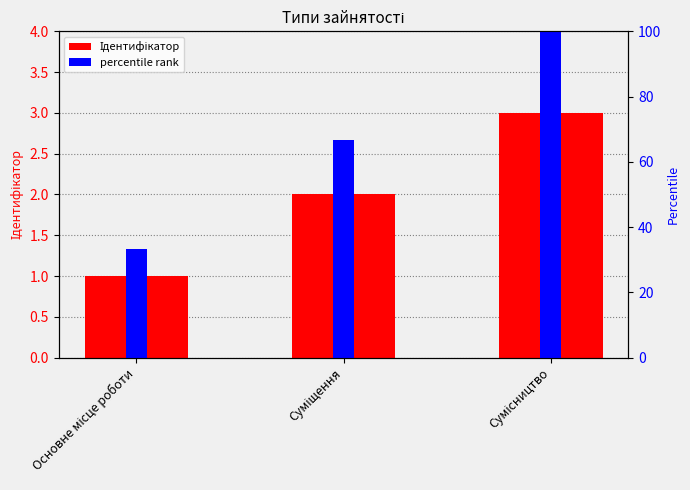

Reading right to left, extract all data points from this chart.

Ідентифікатор: Сумісництво=3.0	Суміщення=2.0	Основне місце роботи=1.0
percentile rank: Сумісництво=100.0	Суміщення=66.7	Основне місце роботи=33.3